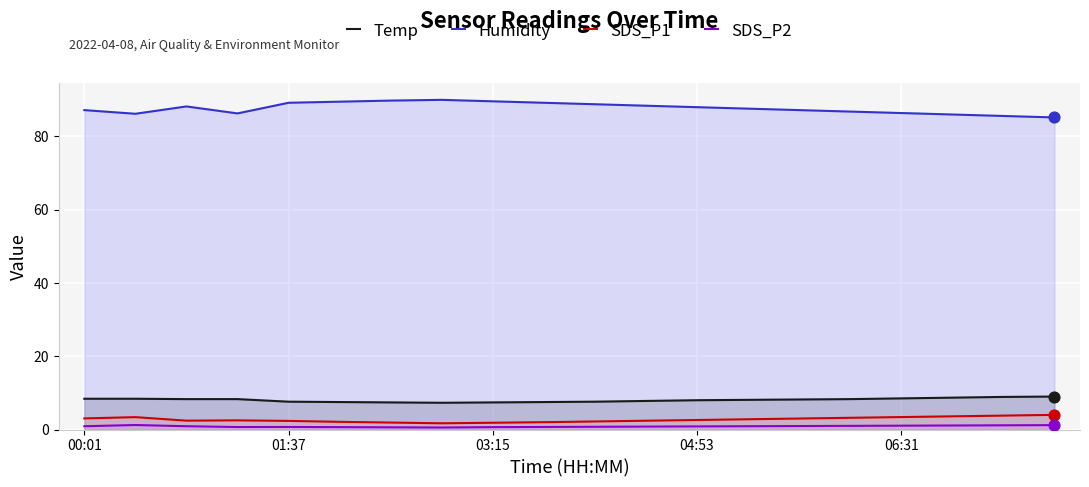

Which series reaches the maximum Y coordinate?

Humidity